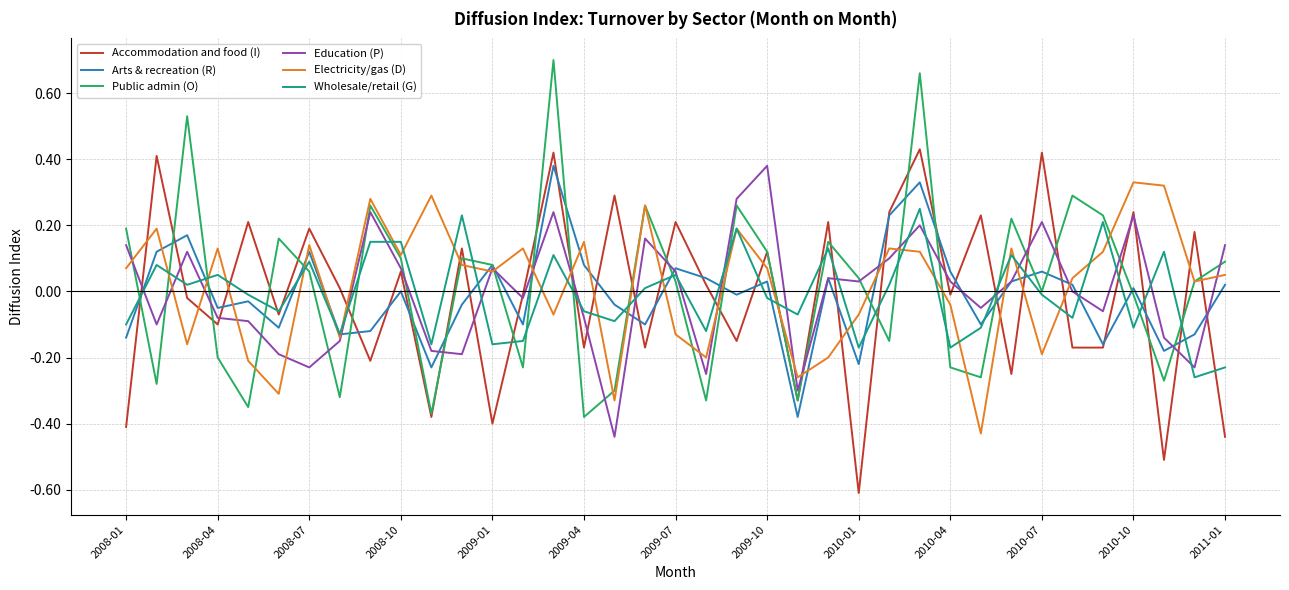

Does the chart have visible grid lines?

Yes